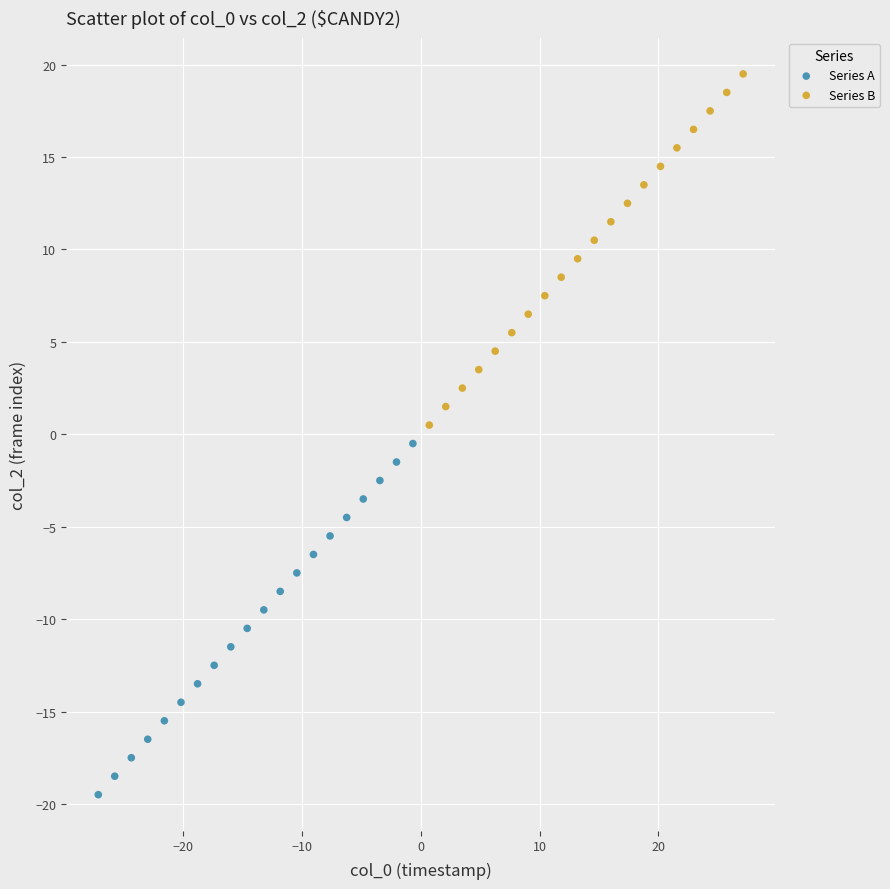

Which series reaches the maximum Y coordinate?

Series B